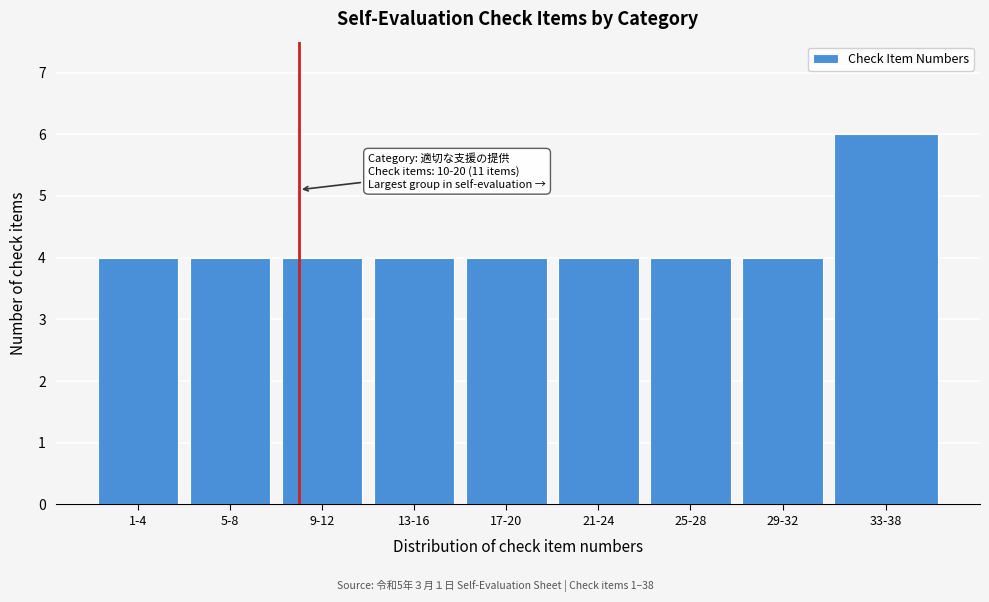

Reading left to right, extract all data points from this chart.

1-4=4	5-8=4	9-12=4	13-16=4	17-20=4	21-24=4	25-28=4	29-32=4	33-38=6